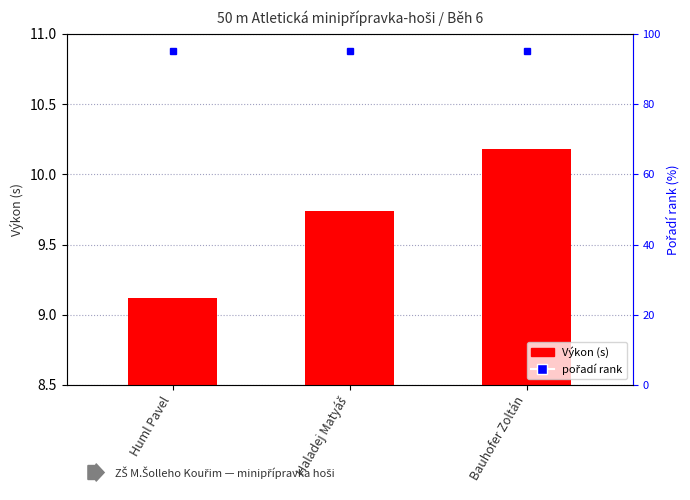

What value does the Výkon (s) series have at Huml Pavel?

9.1